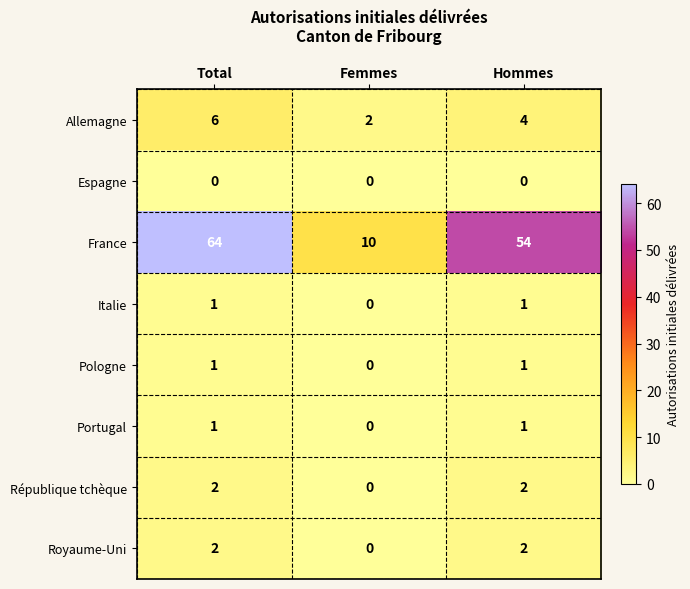

At which category is the sum across all series the highest?

Total